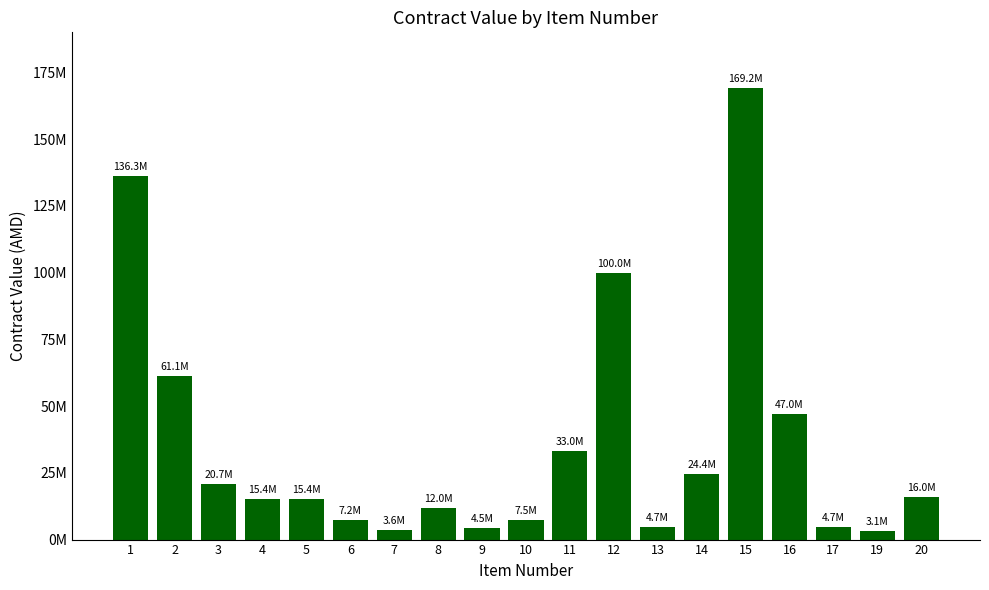

List the labels in order of value, smallest first.

19, 7, 9, 13, 17, 6, 10, 8, 4, 5, 20, 3, 14, 11, 16, 2, 12, 1, 15